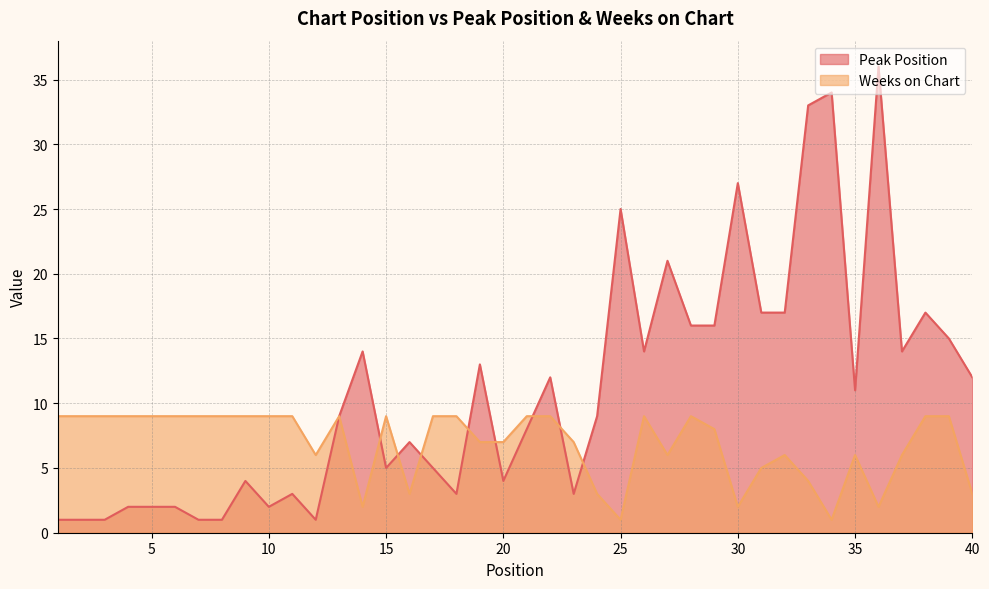

Which has a higher value, 5 or 11?

11